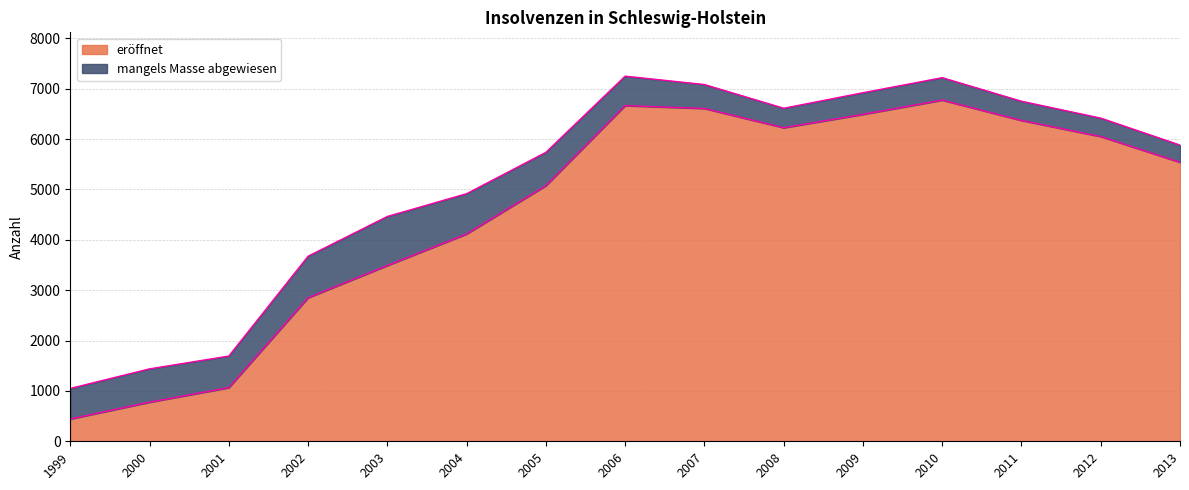

Reading left to right, list all the values displayed in this chart.

442	776	1064	2849	3489	4115	5074	6663	6606	6224	6489	6772	6368	6049	5538